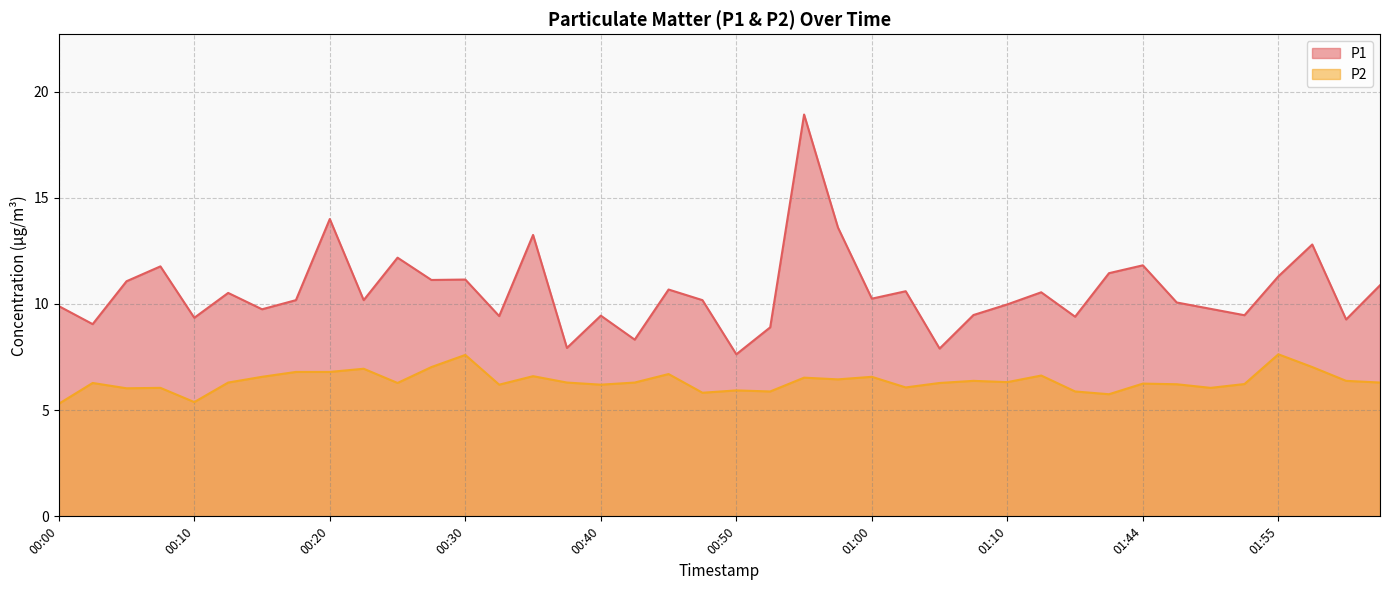

What are all the series names shown in the legend?

P1, P2